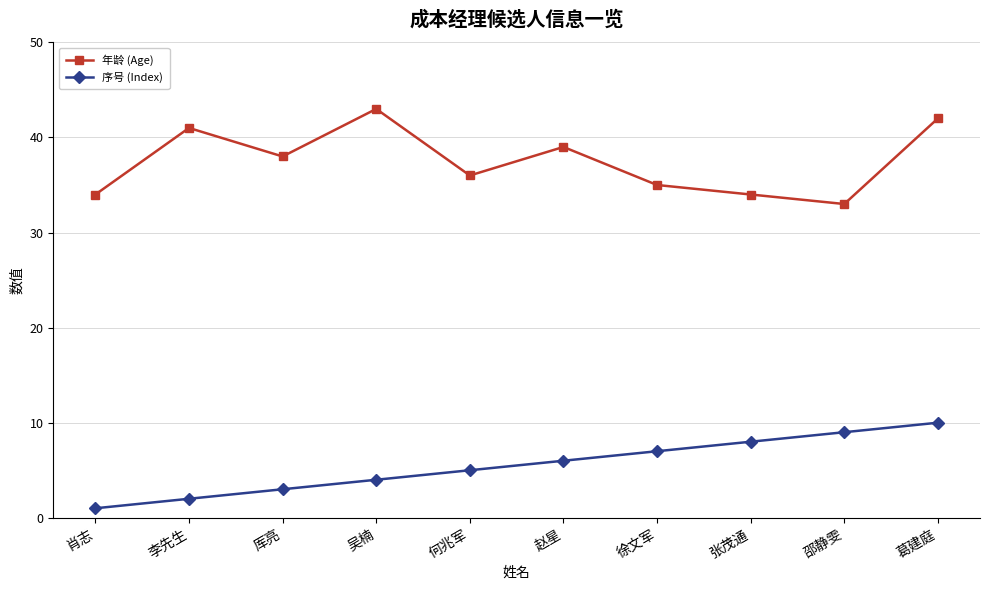

What is the difference between the 年龄 (Age) values at 何兆军 and 张茂通?

2